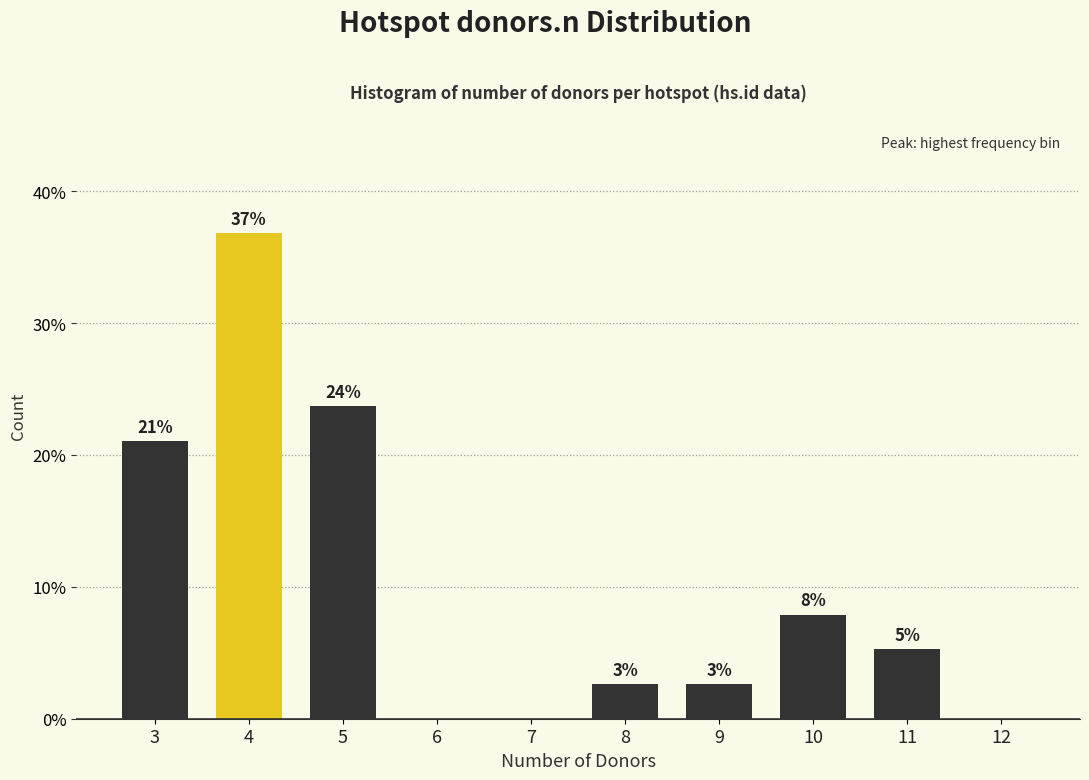

Are the bars horizontal?

No